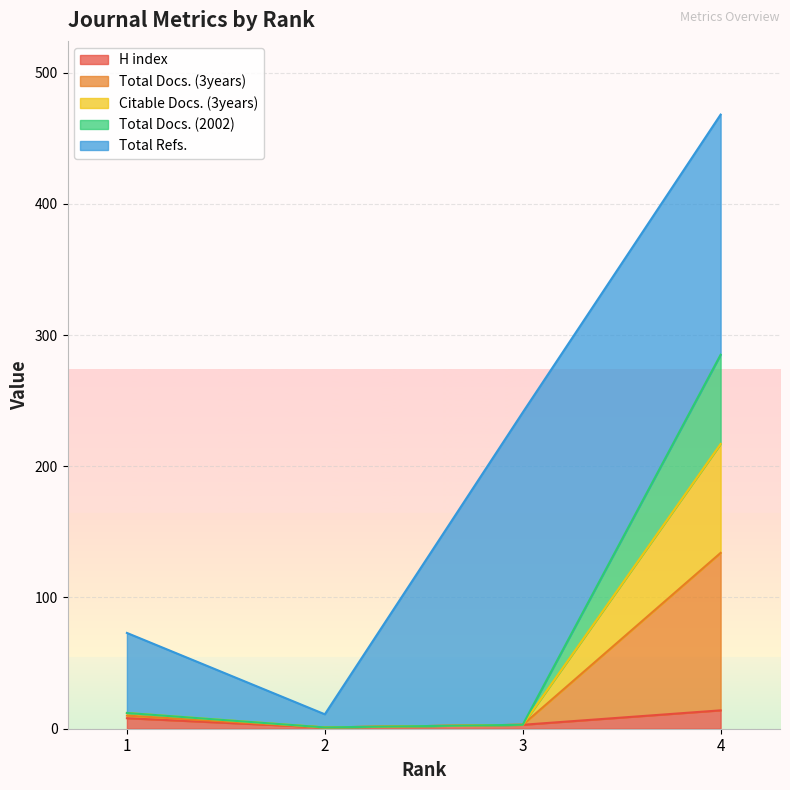

The value of H index at 4 is 14. True or false?

True